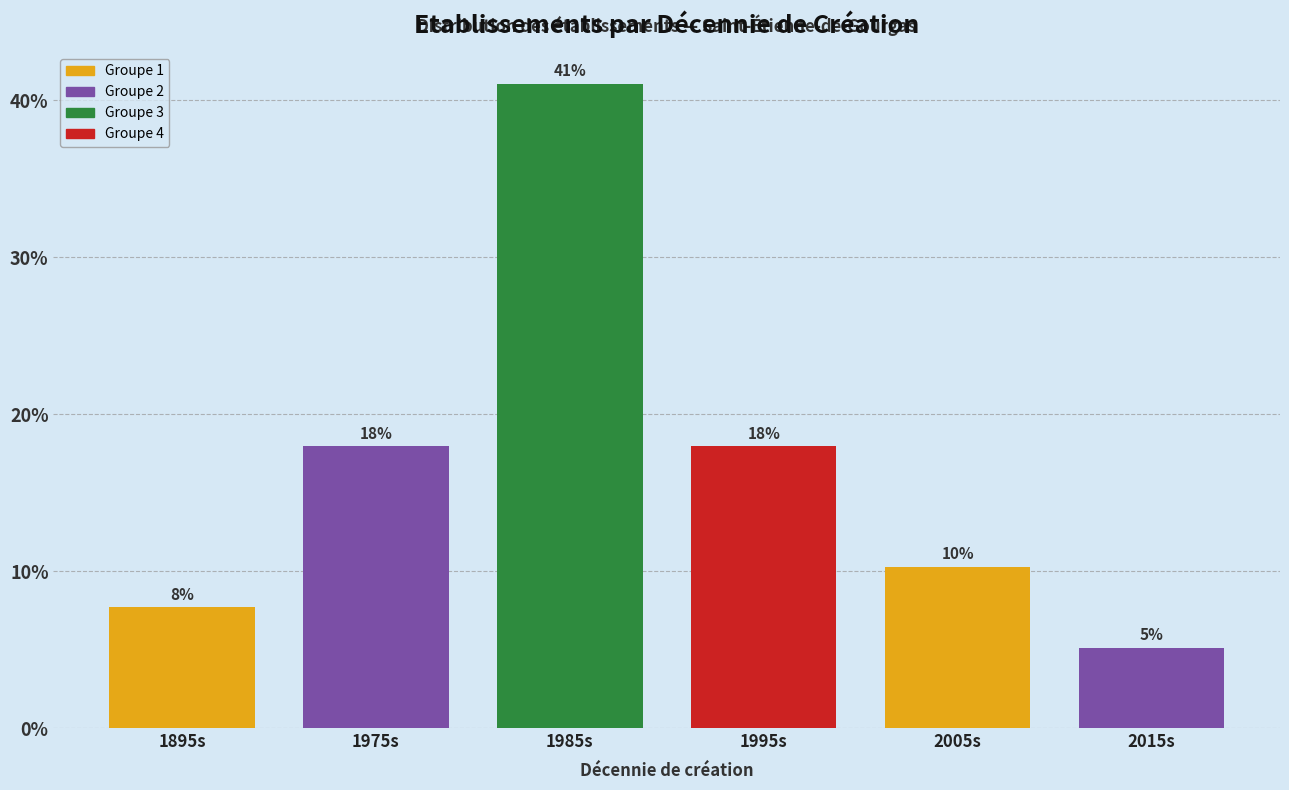

Which has a higher value, 1895s or 2015s?

1895s